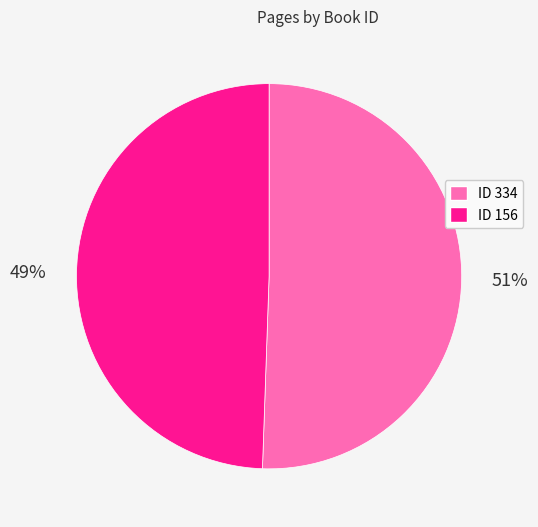

Which category has the biggest portion of the pie?

ID 334